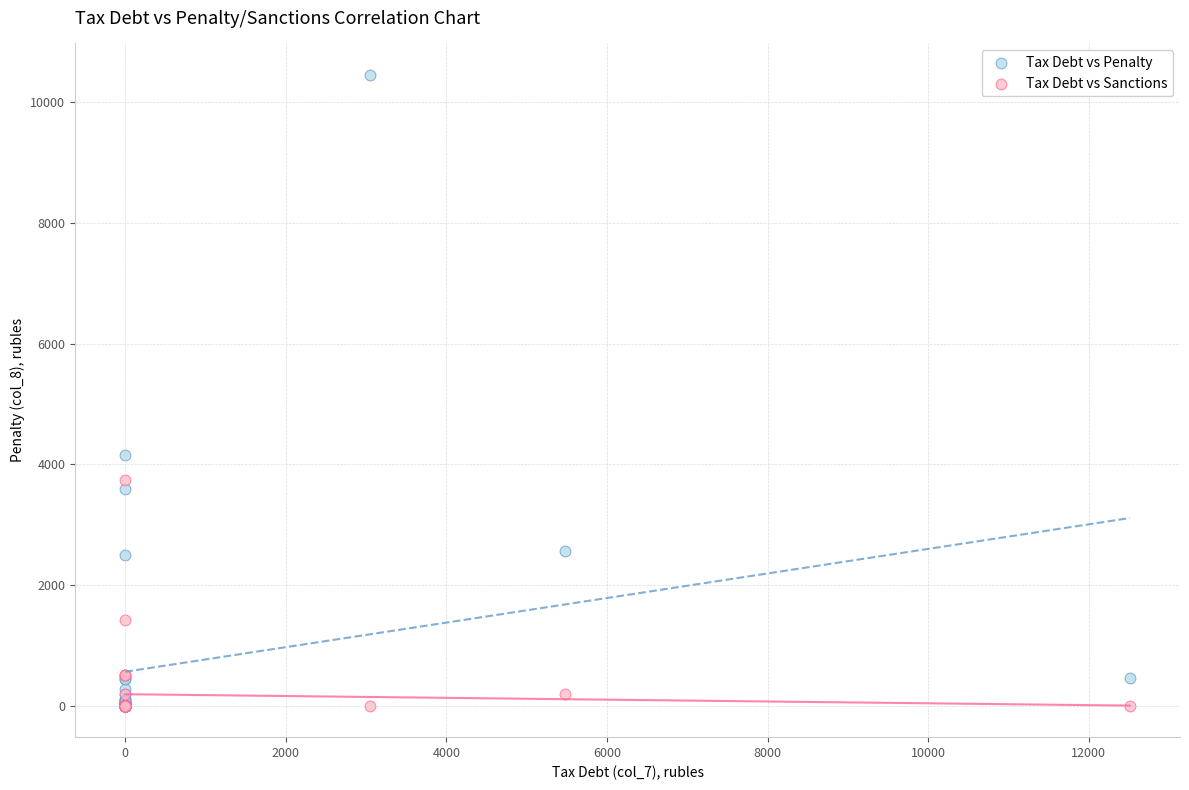

Which series has the largest Y range (max minus min)?

Tax Debt vs Penalty